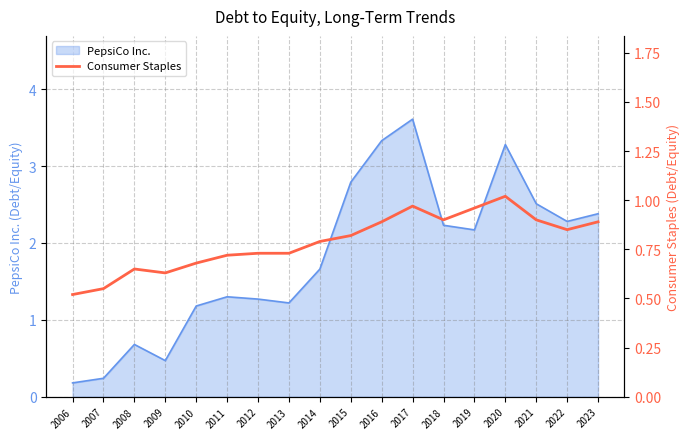

True or false: PepsiCo Inc. has a value of 0.7 at 2010.

False